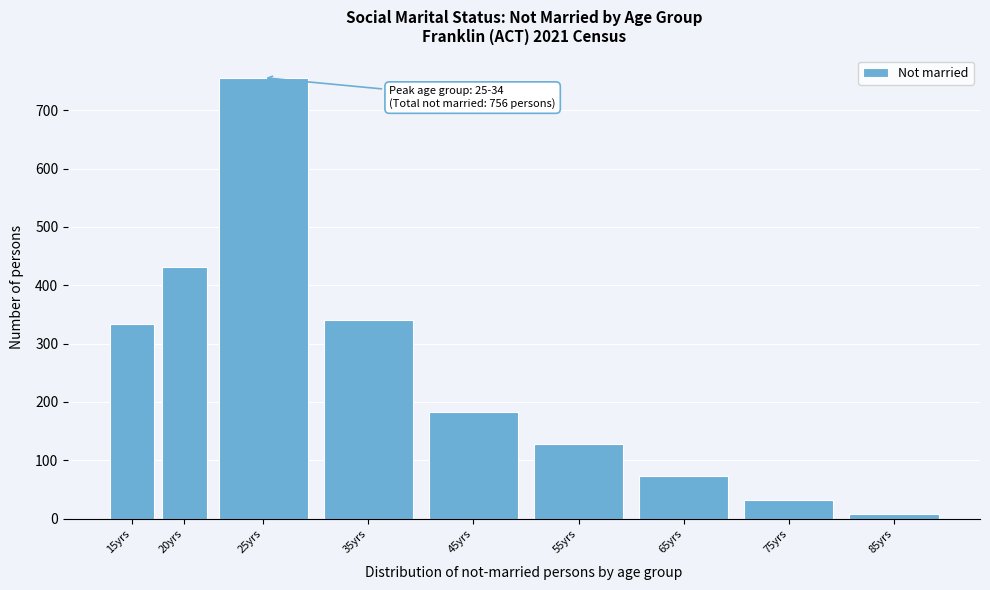

Reading left to right, what are all the values shown in this chart?

15yrs=333	20yrs=432	25yrs=756	35yrs=340	45yrs=182	55yrs=127	65yrs=73	75yrs=31	85yrs=8